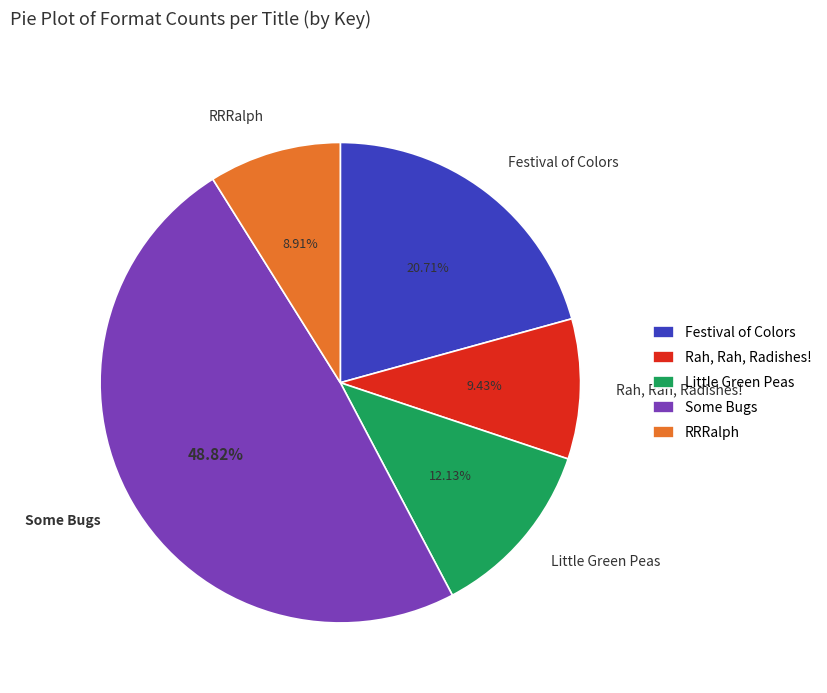

To the nearest percent, what percentage of the pie is Festival of Colors?

21%